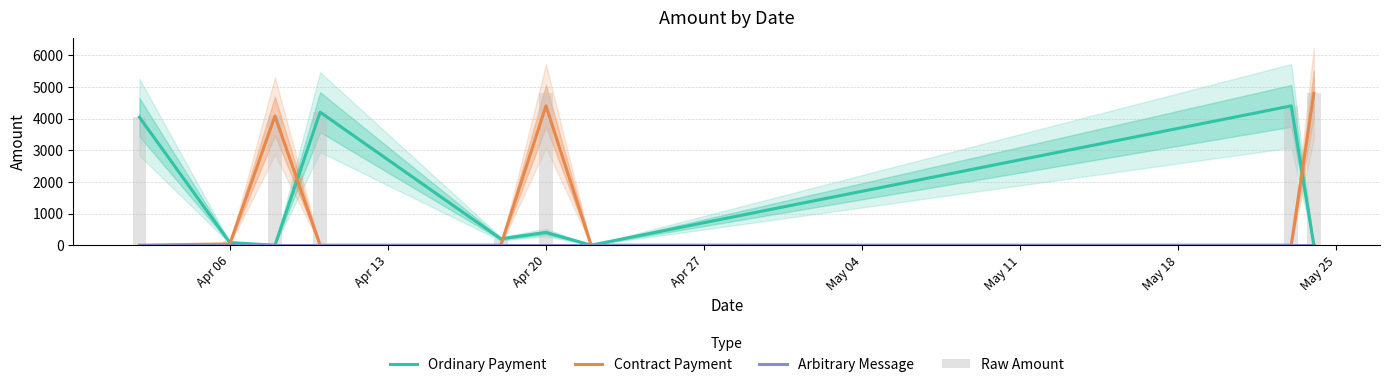

Is the value of Ordinary Payment at Apr 06 greater than the value of Arbitrary Message at 8?

Yes